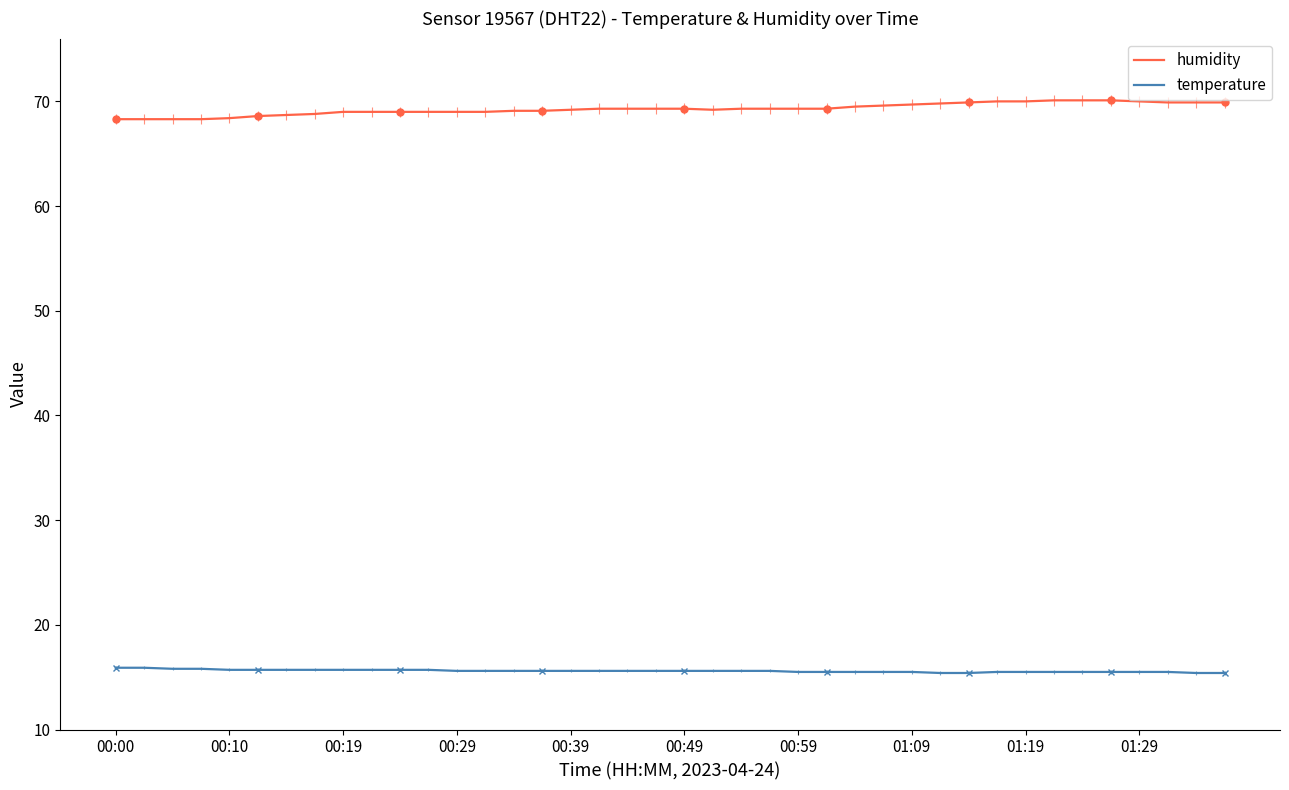

True or false: temperature has a value of 6.2 at 01:09.

False